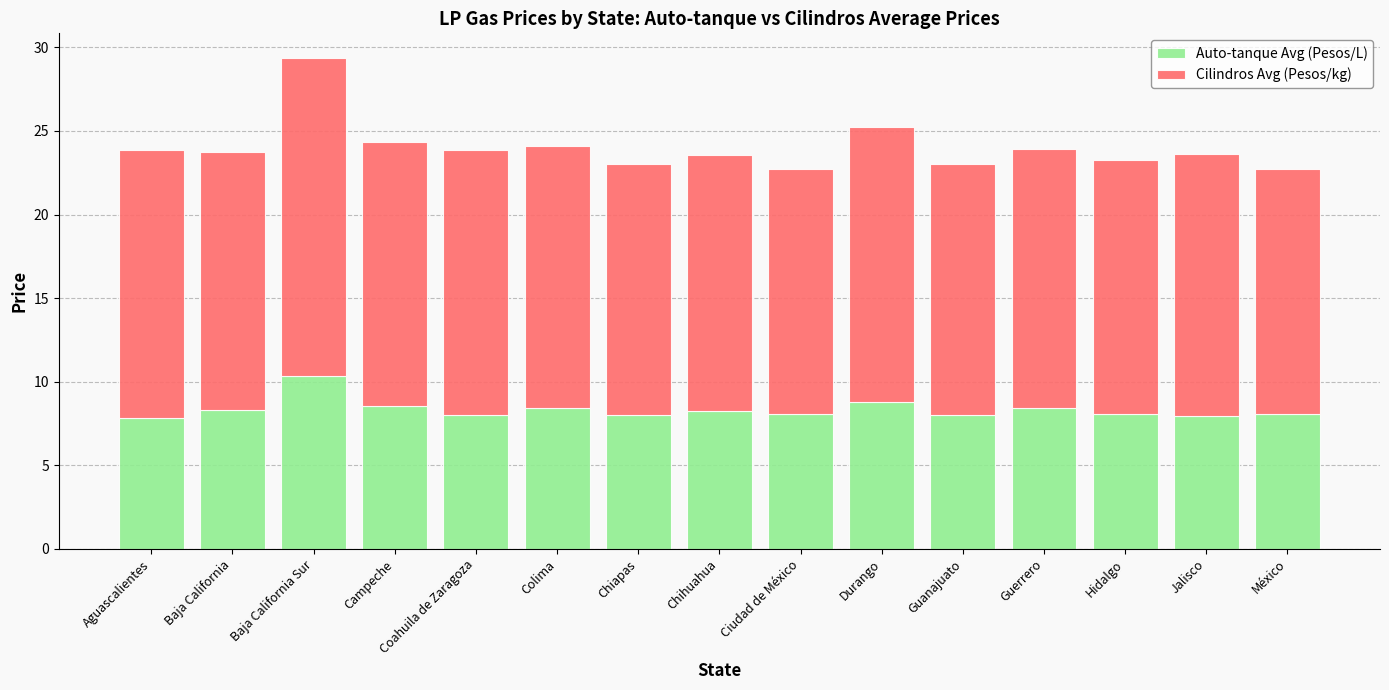

Where does the Auto-tanque Avg (Pesos/L) series first go above 8?

Baja California